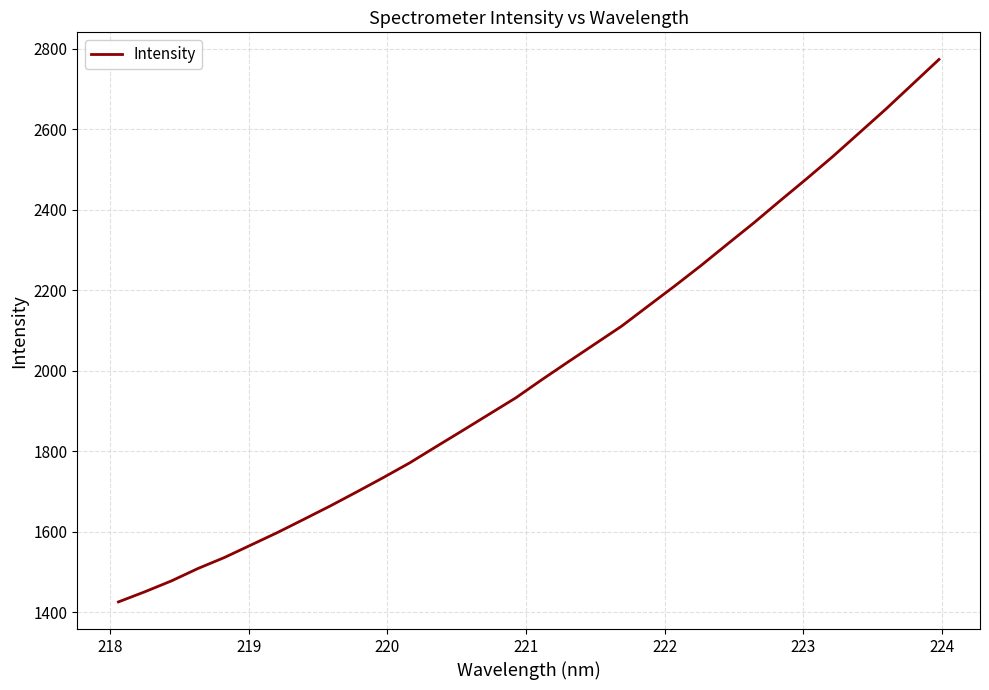

Reading left to right, extract all data points from this chart.

1426.0	1451.3	1478.2	1508.9	1536.3	1567.3	1598.3	1631.2	1664.5	1699.4	1734.9	1771.6	1812.0	1852.0	1892.4	1932.8	1978.6	2023.1	2067.0	2111.0	2160.8	2210.4	2261.5	2314.8	2367.7	2423.0	2477.4	2533.3	2592.0	2650.7	2712.1	2773.5